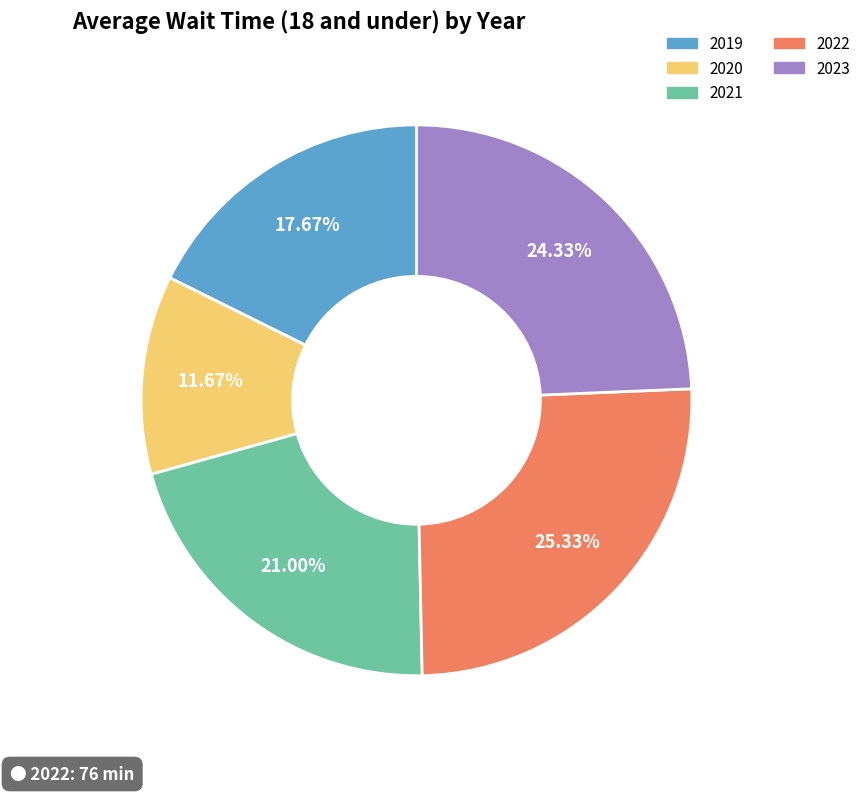

True or false: 2023 accounts for 38% of the total.

False